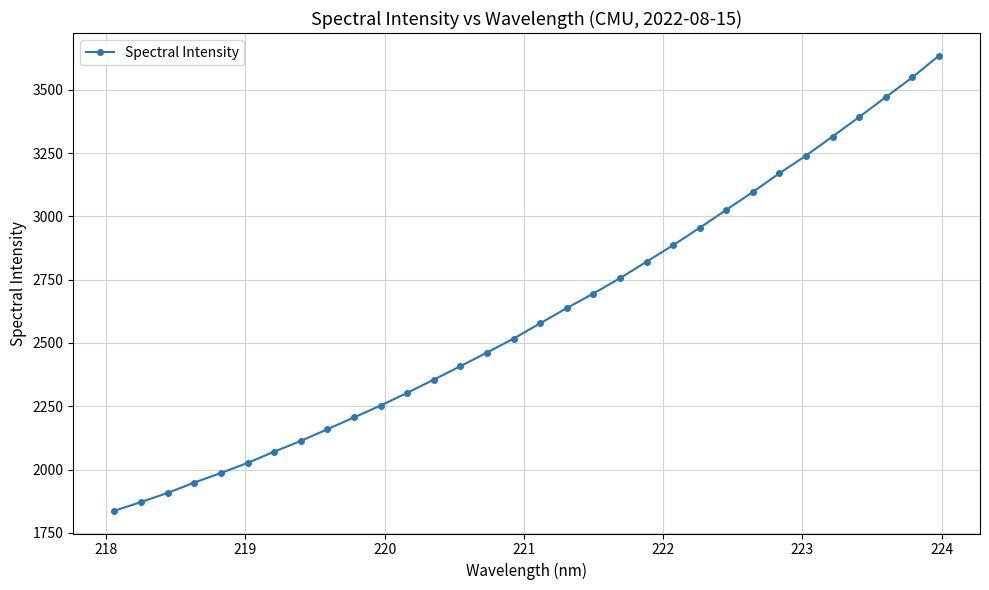

What is the average value?

2613.8